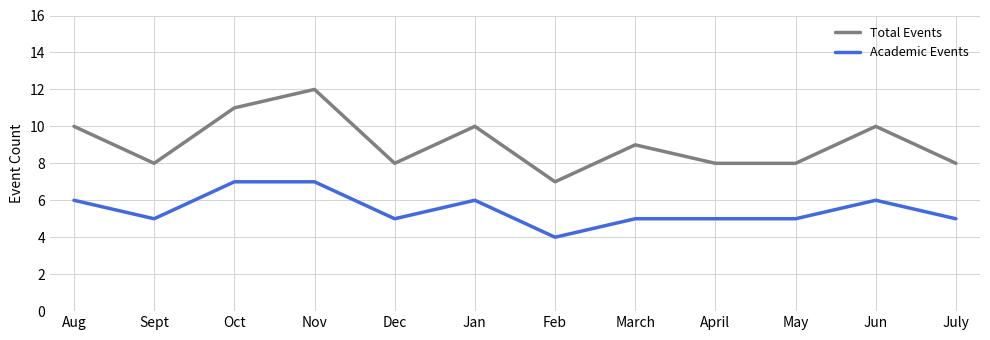

True or false: Academic Events has more than 0 points higher than both neighbors.

True